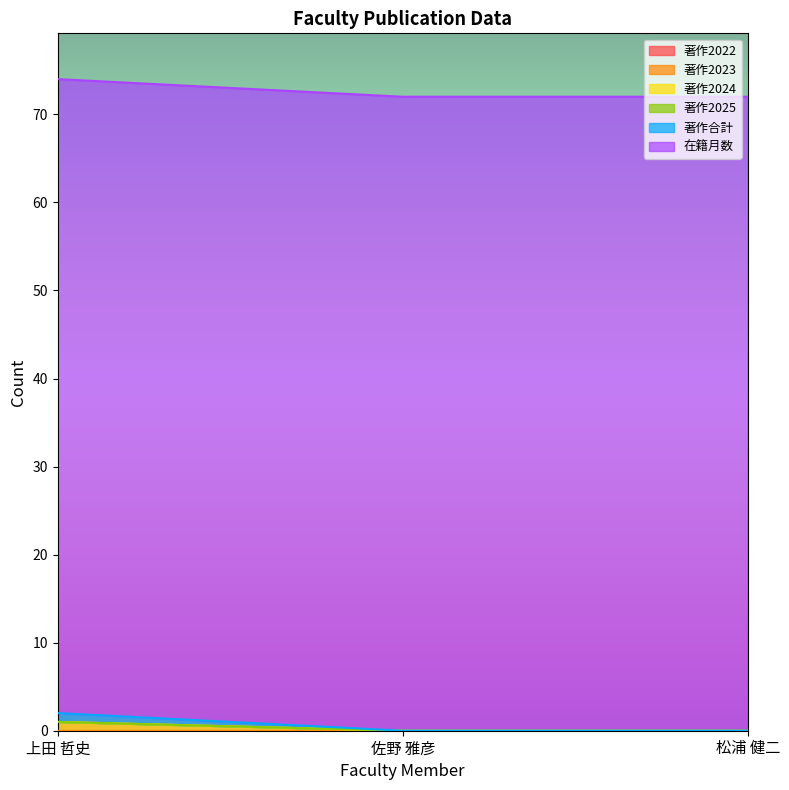

What is the label of the 2nd point from the left?

佐野 雅彦